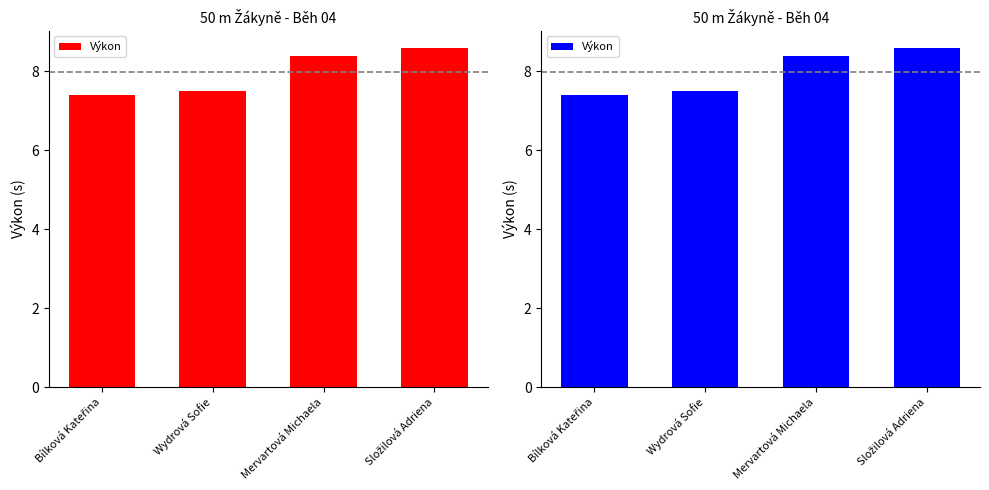

What is the value of the 1st bar from the left?

7.4